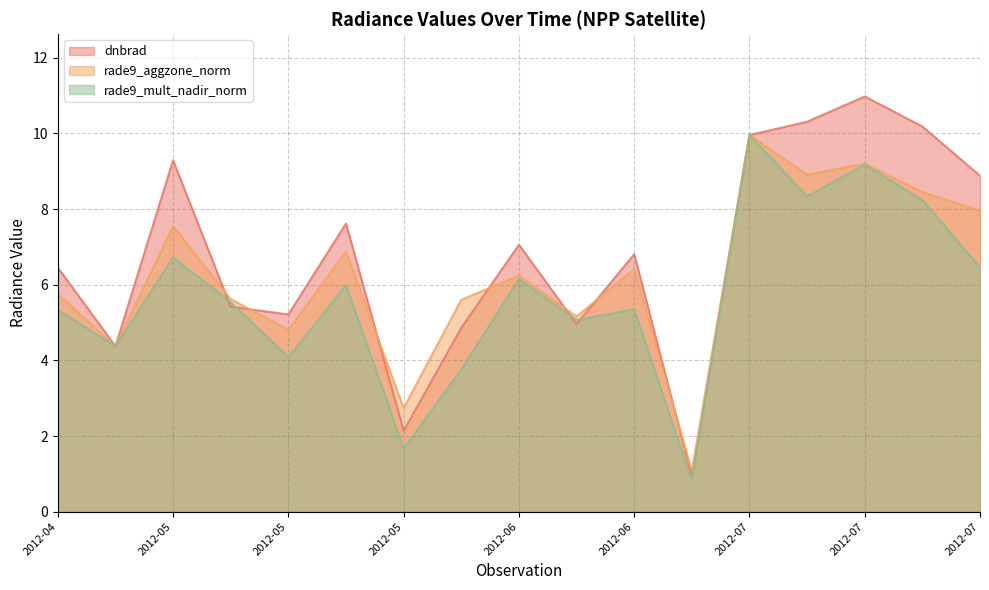

List the series in order of their overall mean, highest first.

dnbrad, rade9_aggzone_norm, rade9_mult_nadir_norm